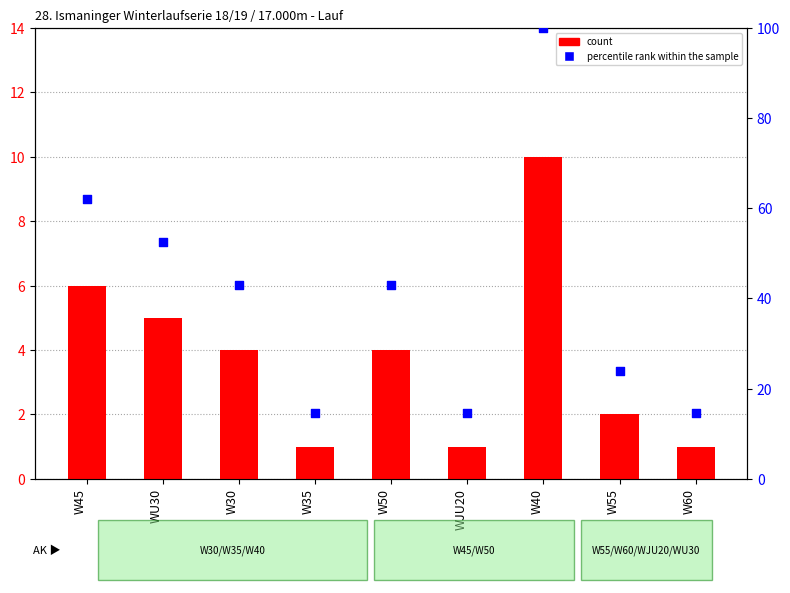

What are all the series names shown in the legend?

count, percentile rank within the sample